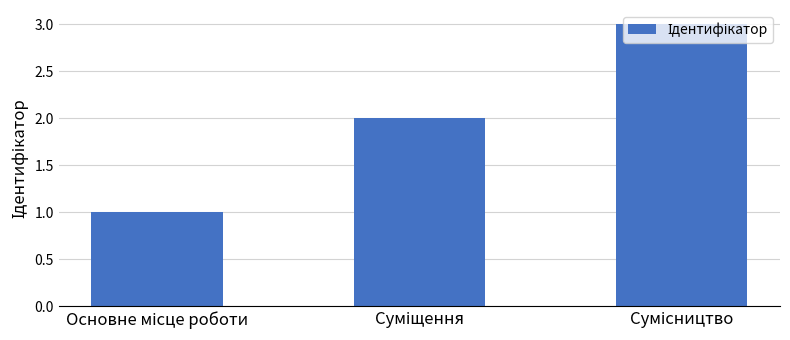

What is the maximum value shown in the chart?

3